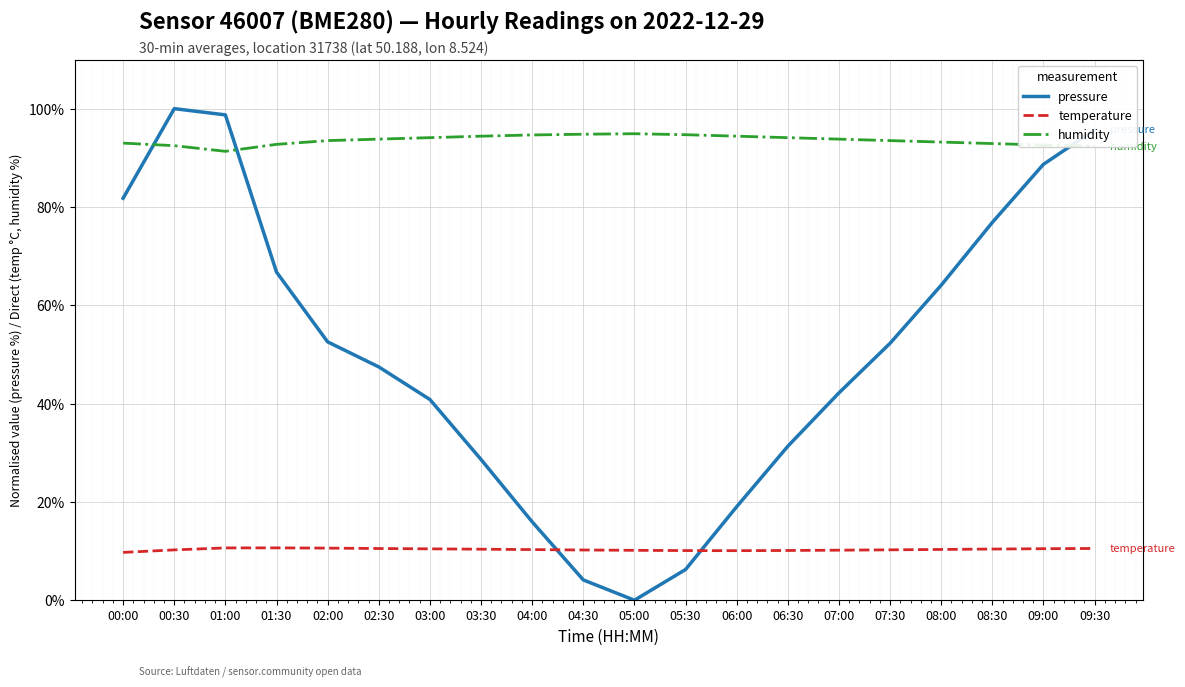

What is the total value across all series at 00:30?

202.7